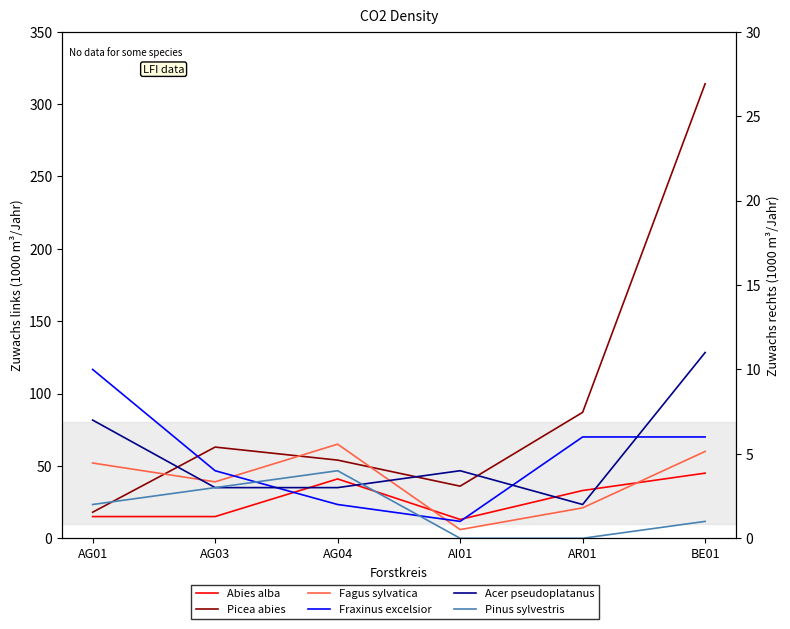

What is the sum of the Acer pseudoplatanus values at BE01 and AG01?

18